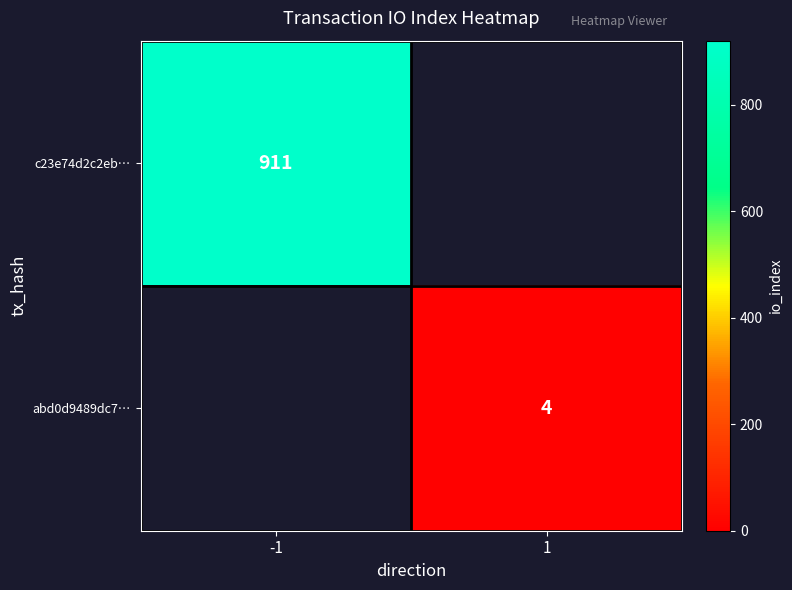

The value of c23e74d2c2eb… at -1 is 911. True or false?

True